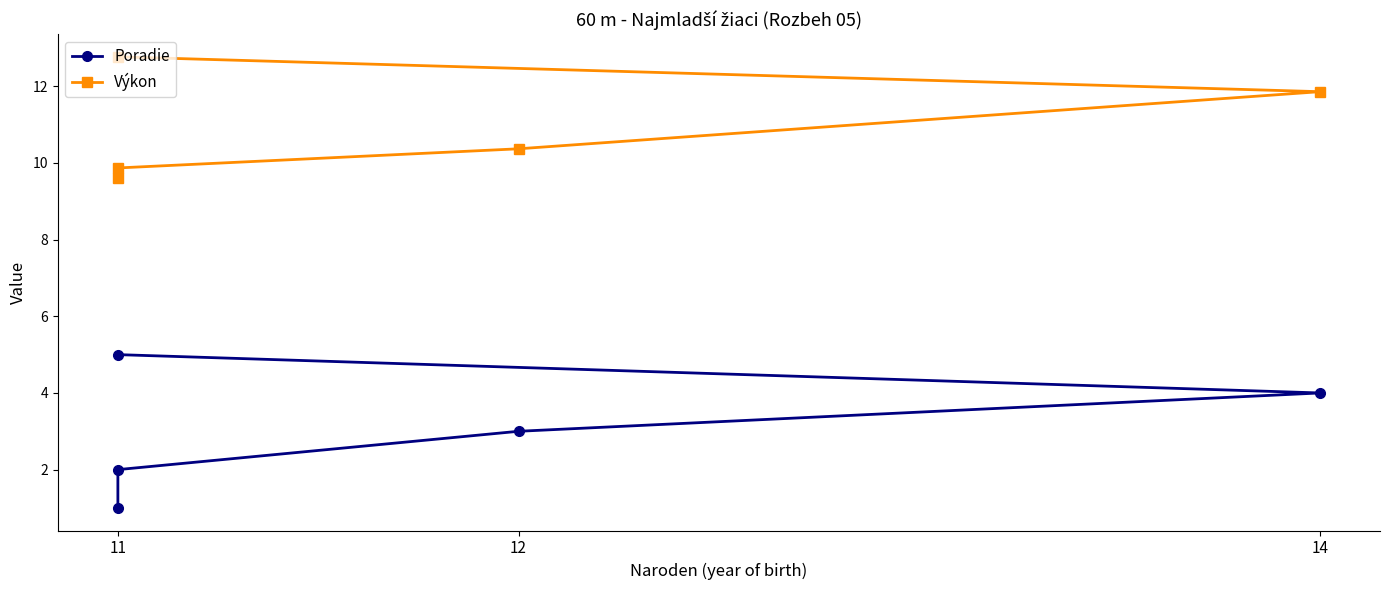

The Poradie series shows 7.8 at 11. True or false?

False